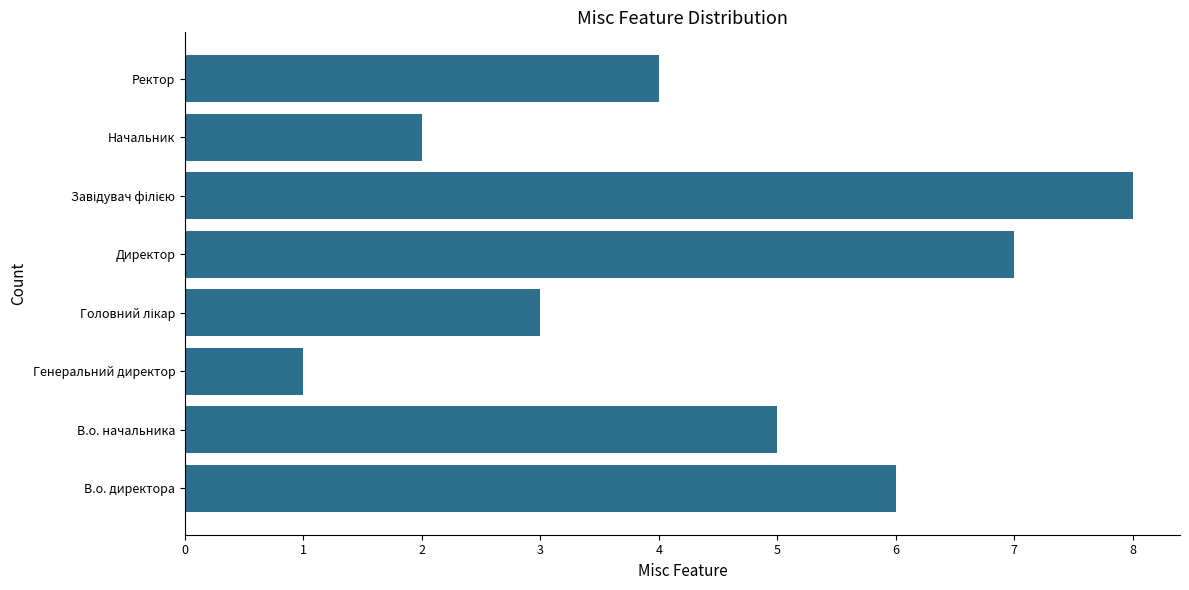

At which category does the chart reach its minimum across all series?

Генеральний директор